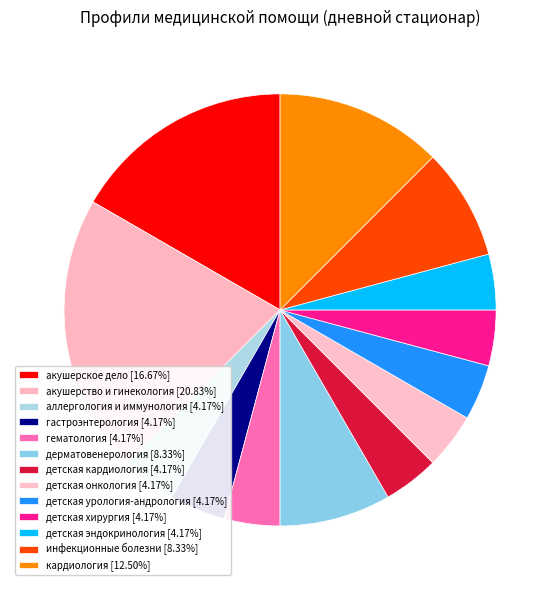

Count the number of slices in the pie.

13